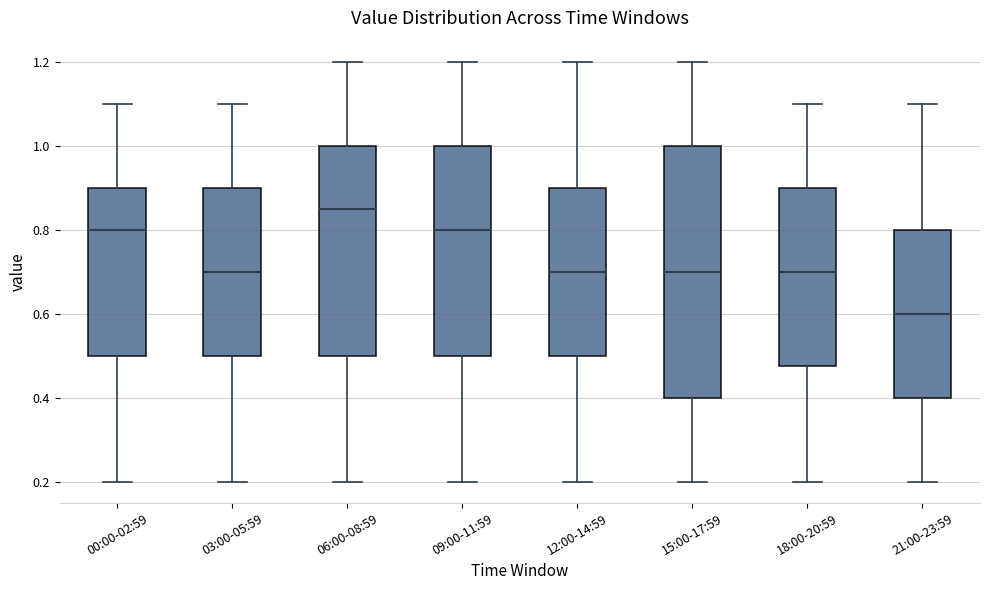

Reading left to right, transcribe this box plot: for each box, give where its median line is, the range the box spans, and where its two whiskers end, as read against the y-axis. The values are not printed on the chart, so give them approximately, as read against the axis.

00:00-02:59: median 0.80, box 0.50 to 0.90, whiskers 0.20 to 1.10
03:00-05:59: median 0.70, box 0.50 to 0.90, whiskers 0.20 to 1.10
06:00-08:59: median 0.86, box 0.50 to 1.00, whiskers 0.20 to 1.20
09:00-11:59: median 0.80, box 0.50 to 1.00, whiskers 0.20 to 1.20
12:00-14:59: median 0.70, box 0.50 to 0.90, whiskers 0.20 to 1.20
15:00-17:59: median 0.70, box 0.40 to 1.00, whiskers 0.20 to 1.20
18:00-20:59: median 0.70, box 0.48 to 0.90, whiskers 0.20 to 1.10
21:00-23:59: median 0.60, box 0.40 to 0.80, whiskers 0.20 to 1.10